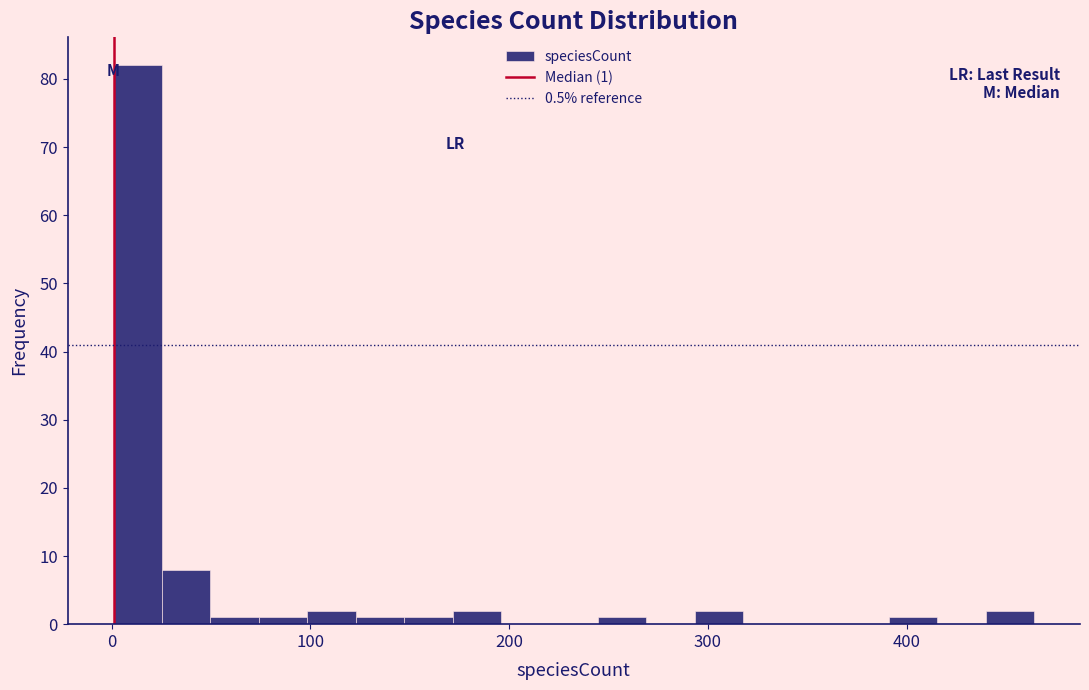

Read against the x-axis, roughly where is the centre of the tallest bar?

10